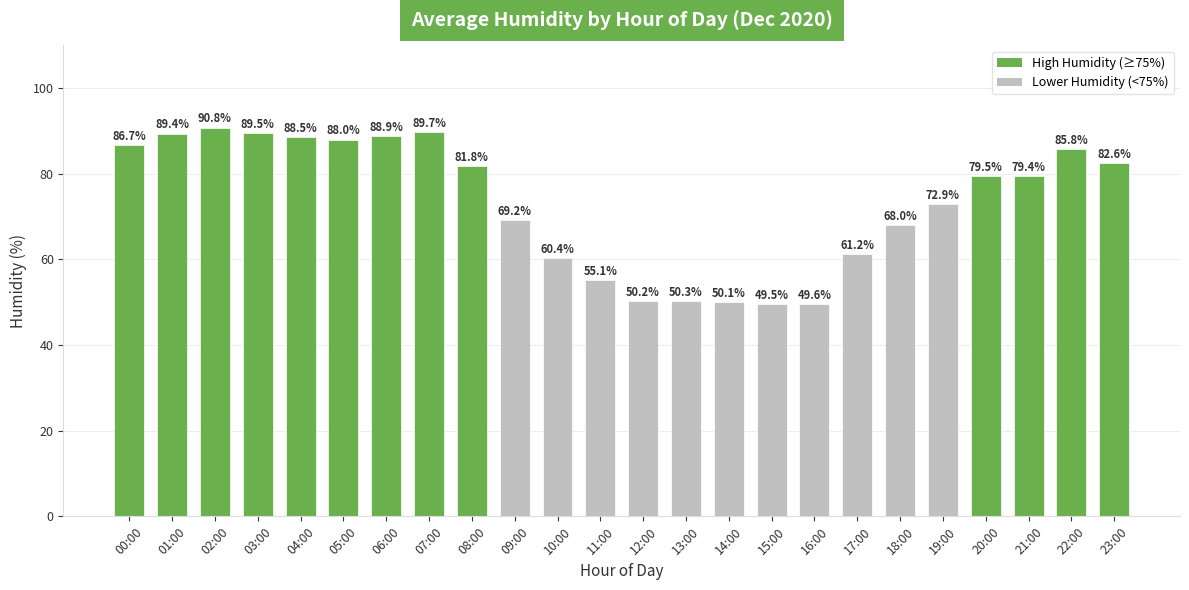

At which label is the value closest to 70?

09:00